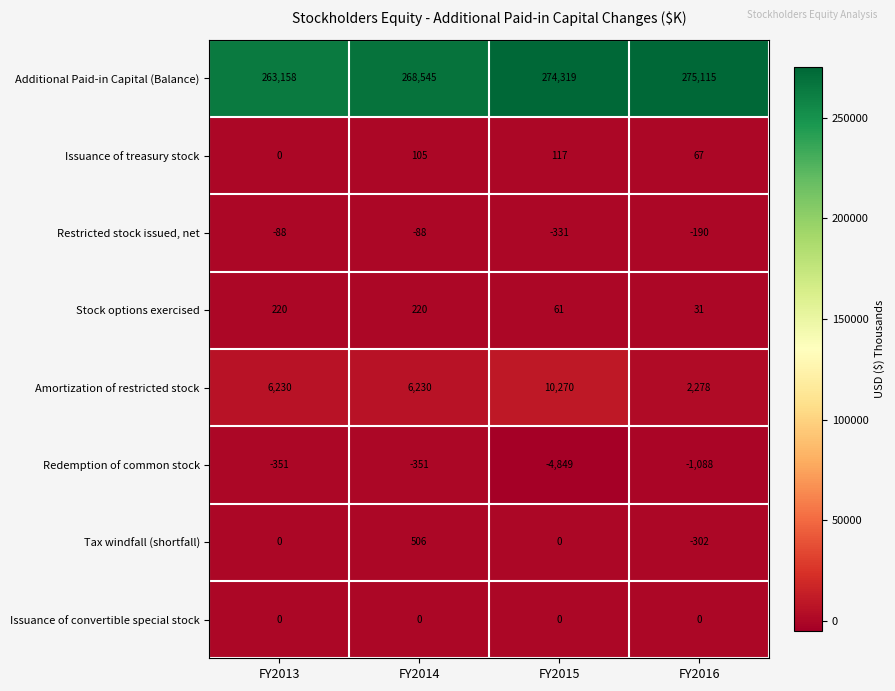

What is the minimum value shown in the chart?

-4849